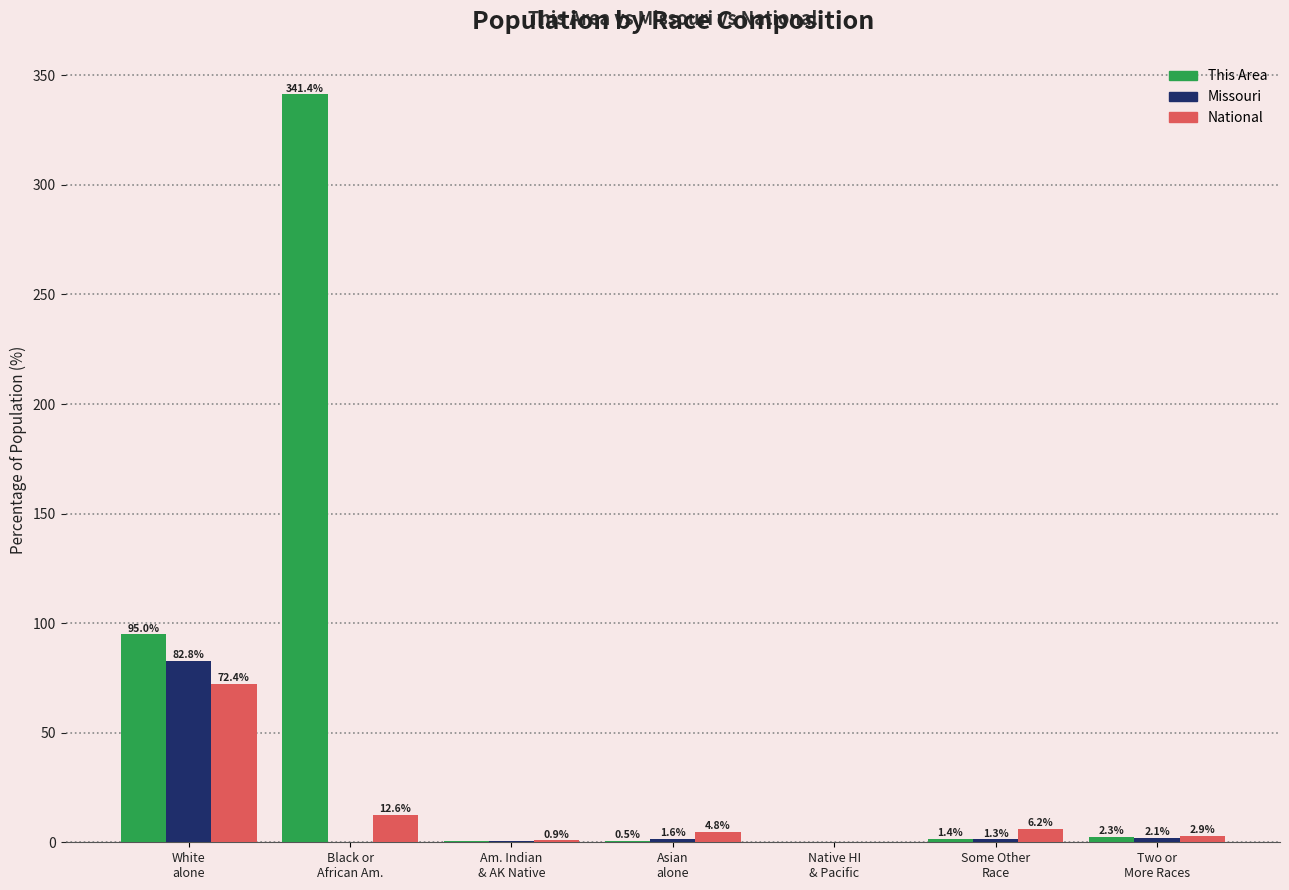

How many series are shown in this chart?

3